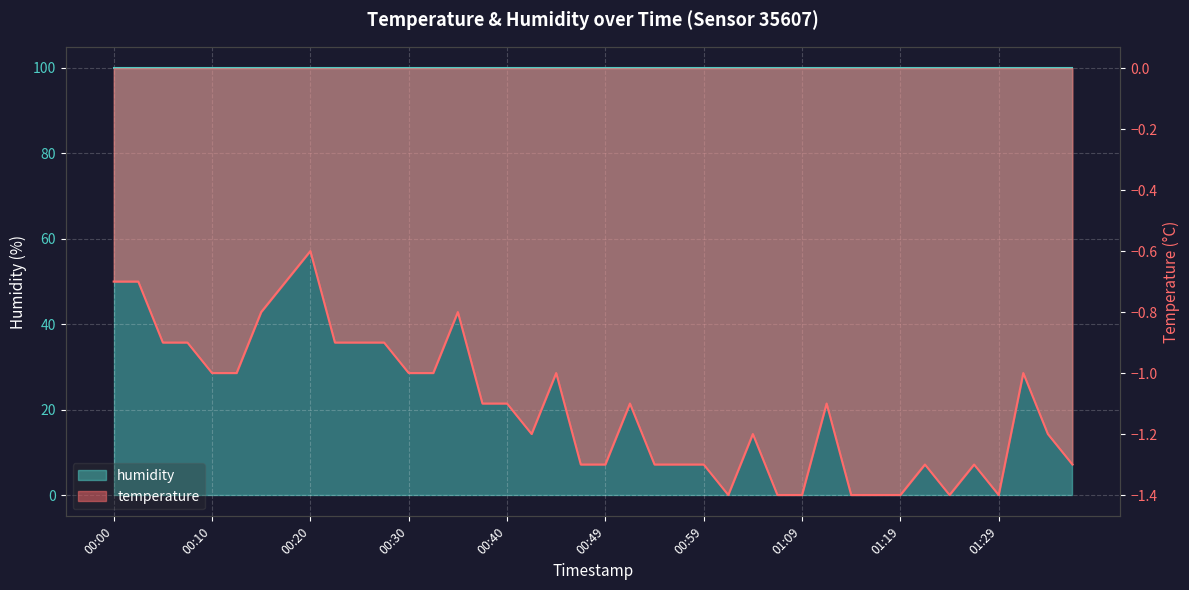

Where does the data first go above -1?

00:00